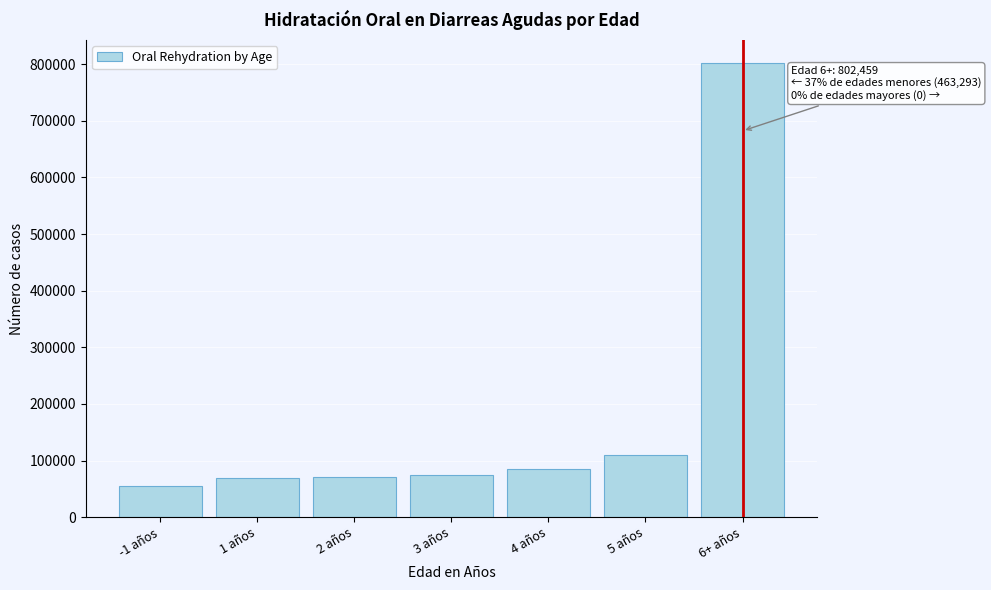

The value at 3 años is 123812. True or false?

False